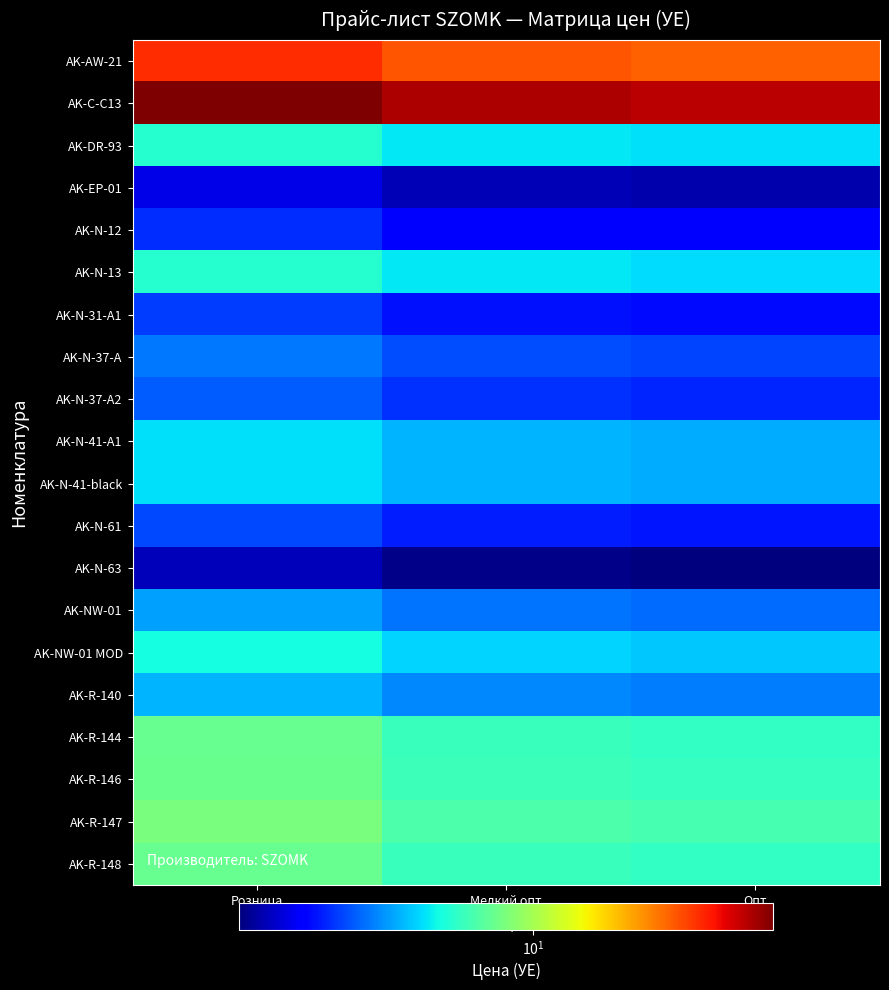

How many distinct data groups are displayed?

20